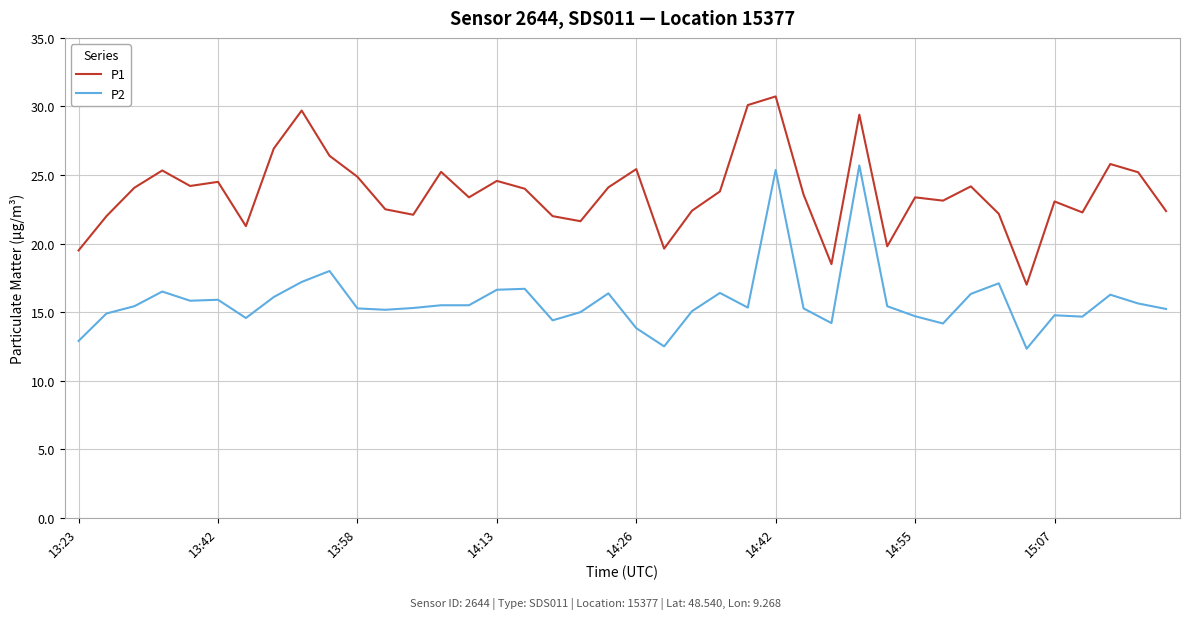

List the series in order of their overall mean, lowest first.

P2, P1